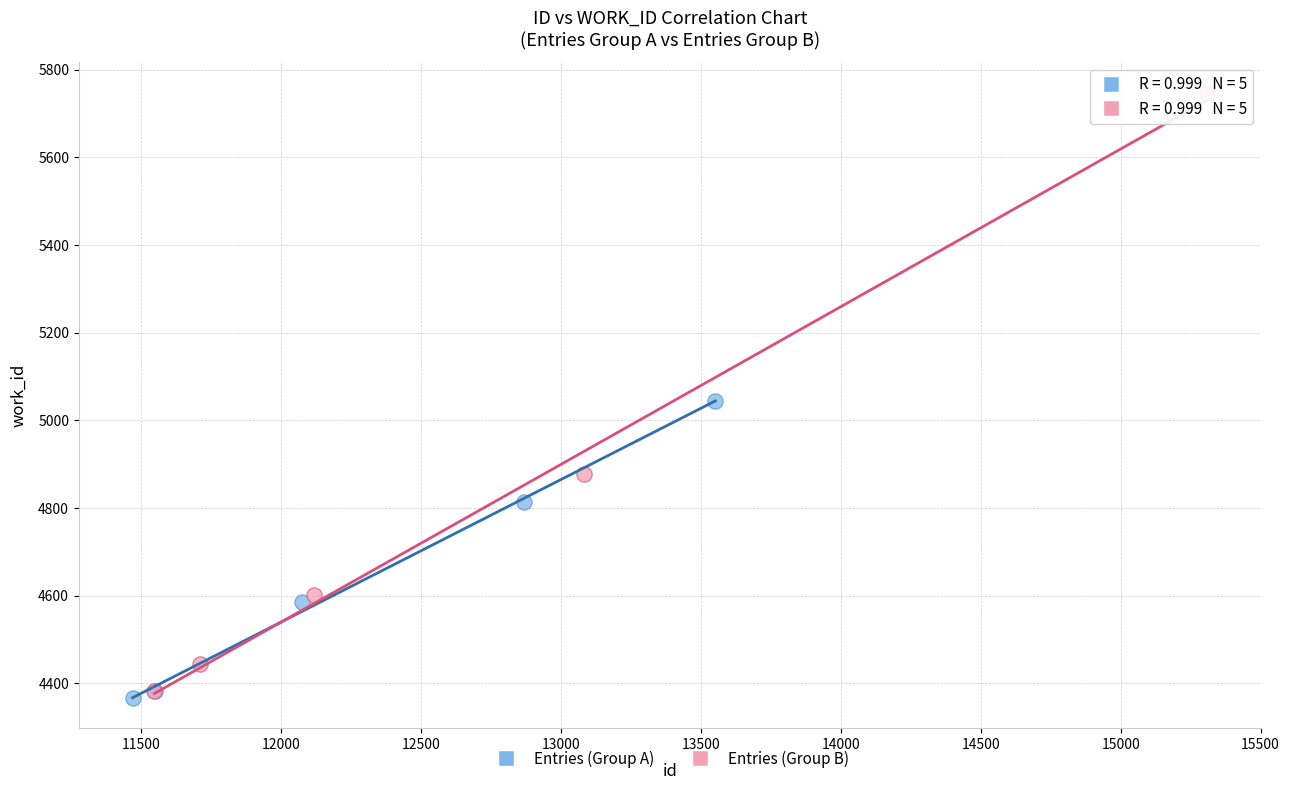

Which series reaches the minimum Y coordinate?

Entries (Group A)